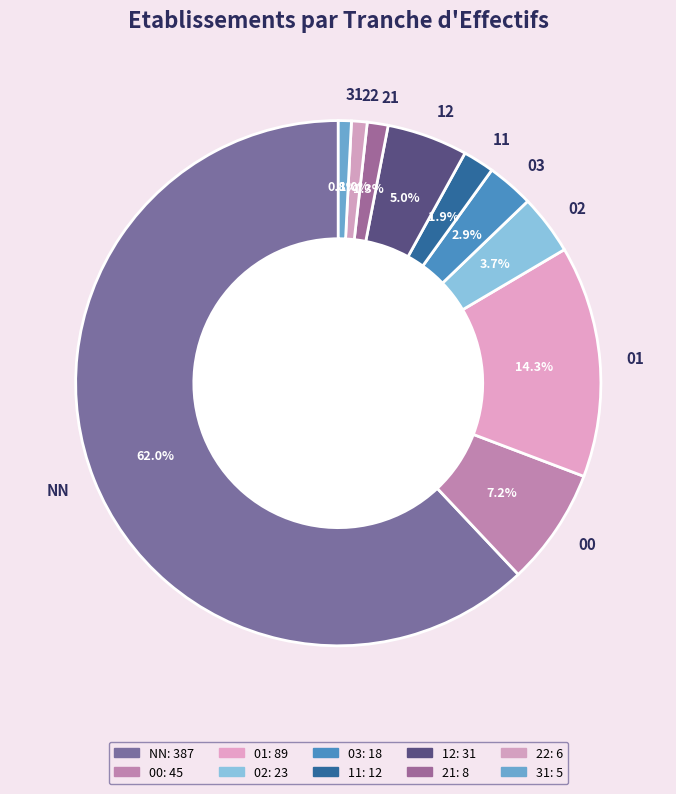

To the nearest percent, what is the average slice percentage?

10%